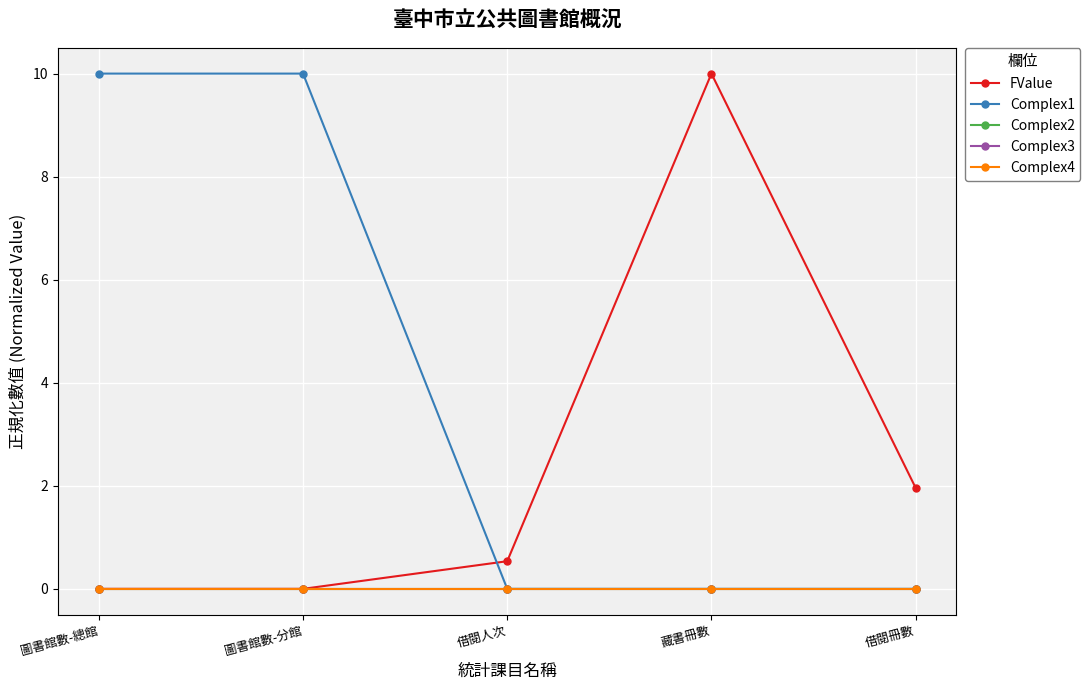

True or false: Complex3 has more than 2 points higher than both neighbors.

False